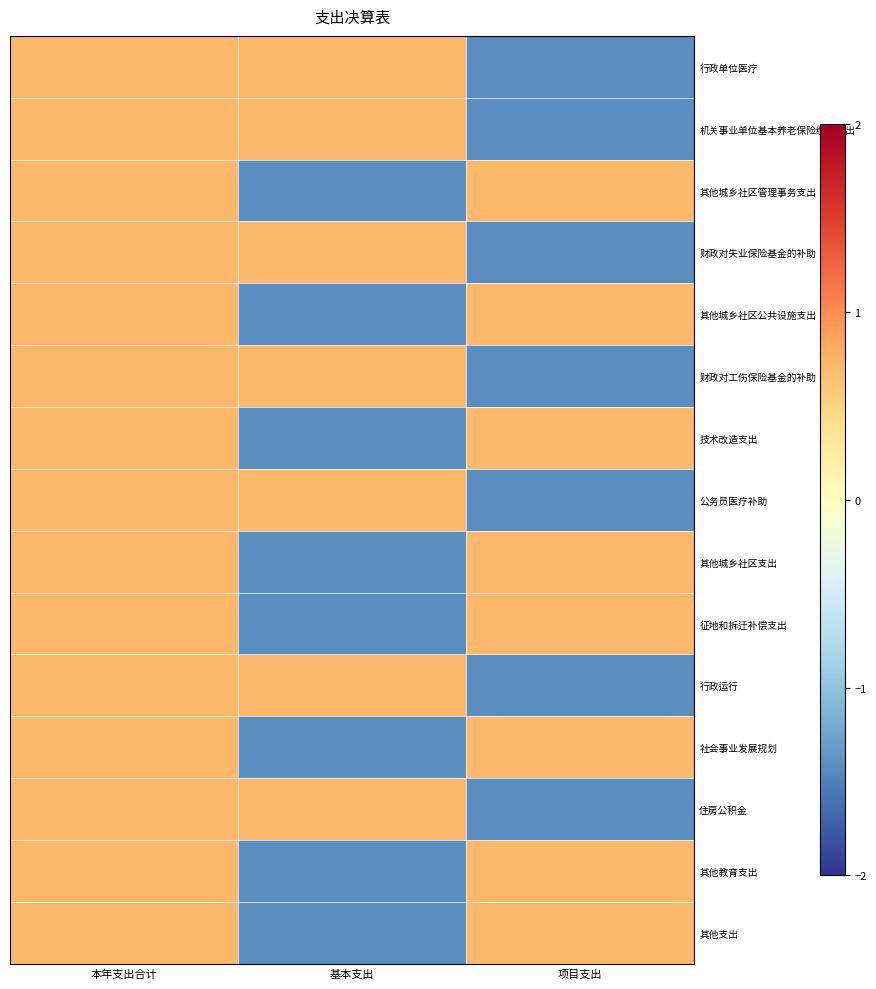

At how many categories does at least one series exceed 0?

3